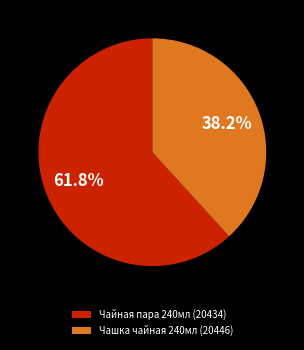

Does Чайная пара 240мл (20434) represent more than half of the total?

Yes